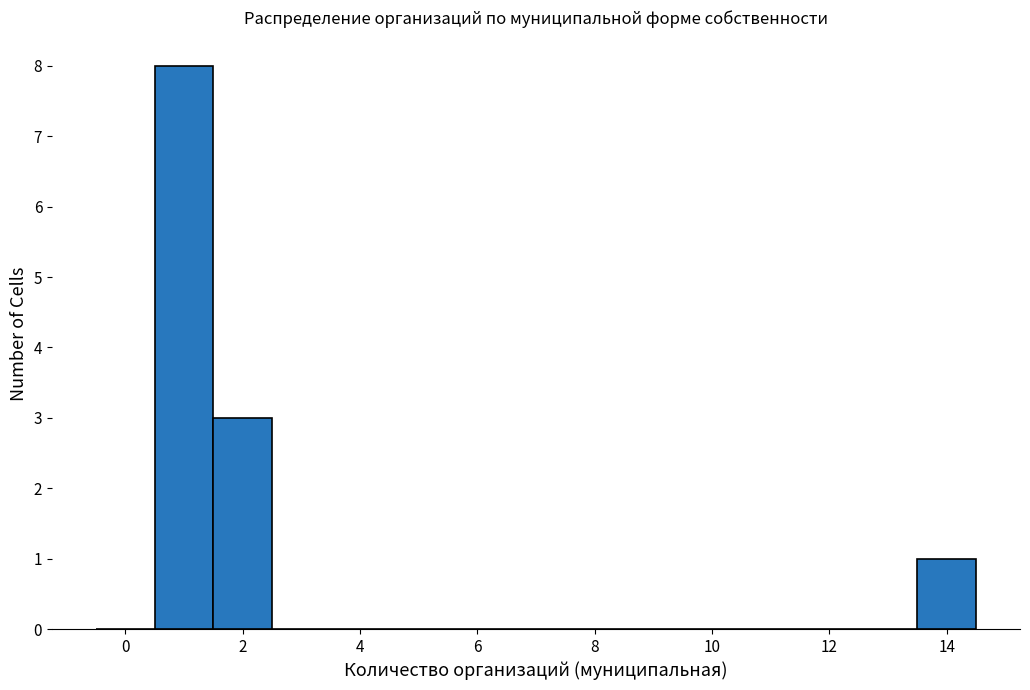

Which range on the x-axis has the tallest bar?

0.5 to 1.5